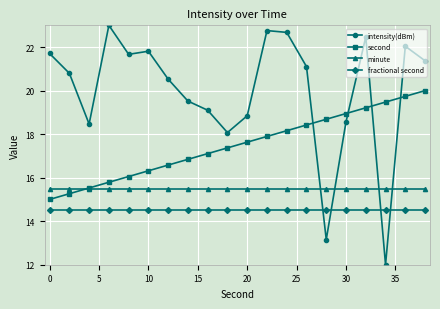

What is the lowest value of the second series?

15.0